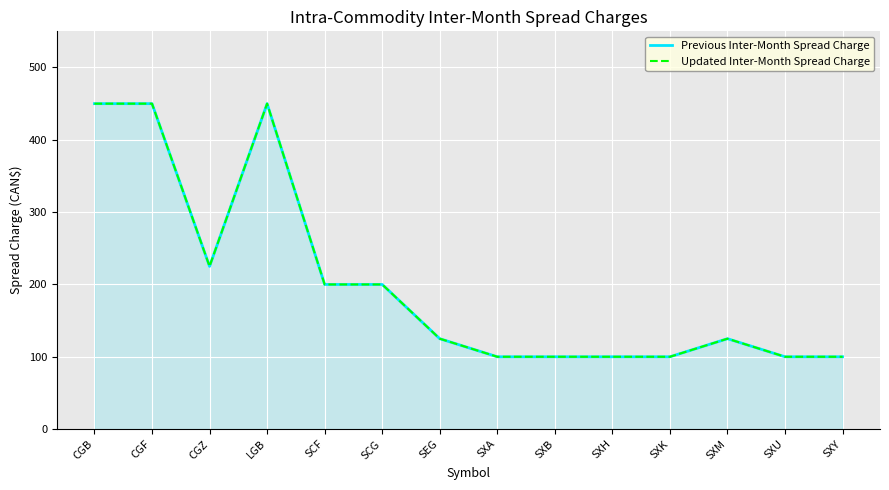

True or false: Updated Inter-Month Spread Charge and Previous Inter-Month Spread Charge cross at least once.

False